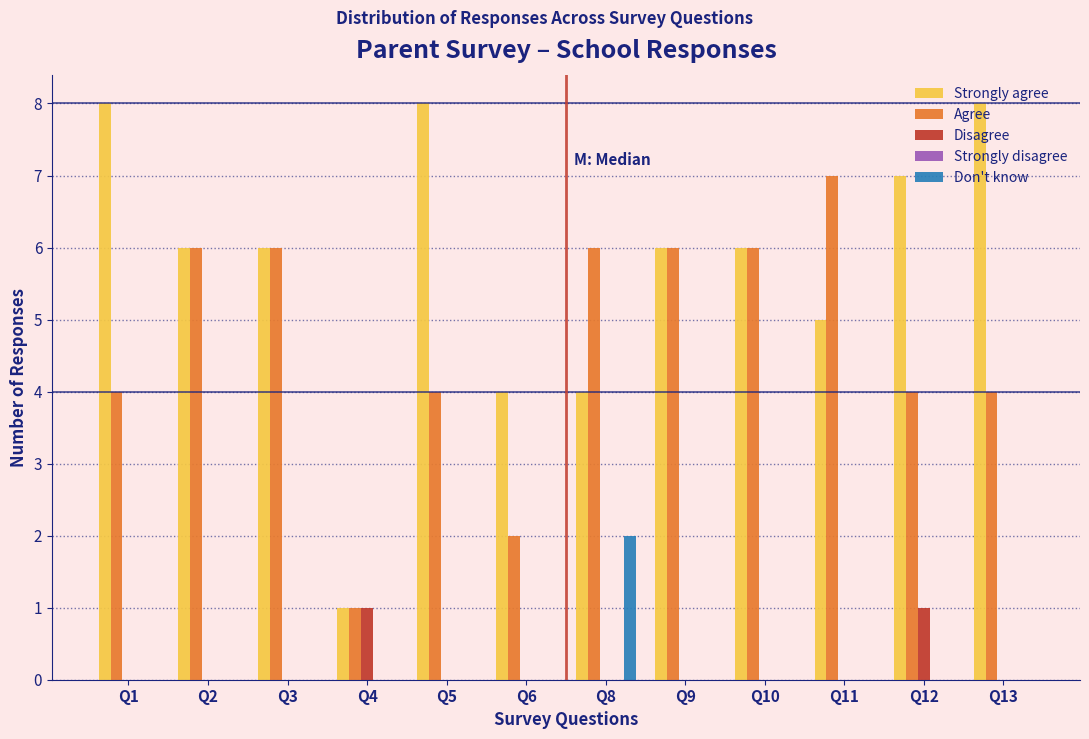

Is the value of Agree at Q11 greater than the value of Strongly agree at Q4?

Yes